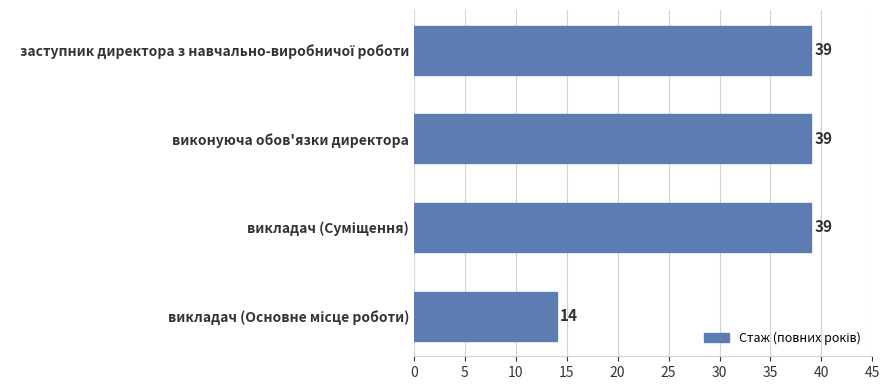

What is the minimum value shown in the chart?

14